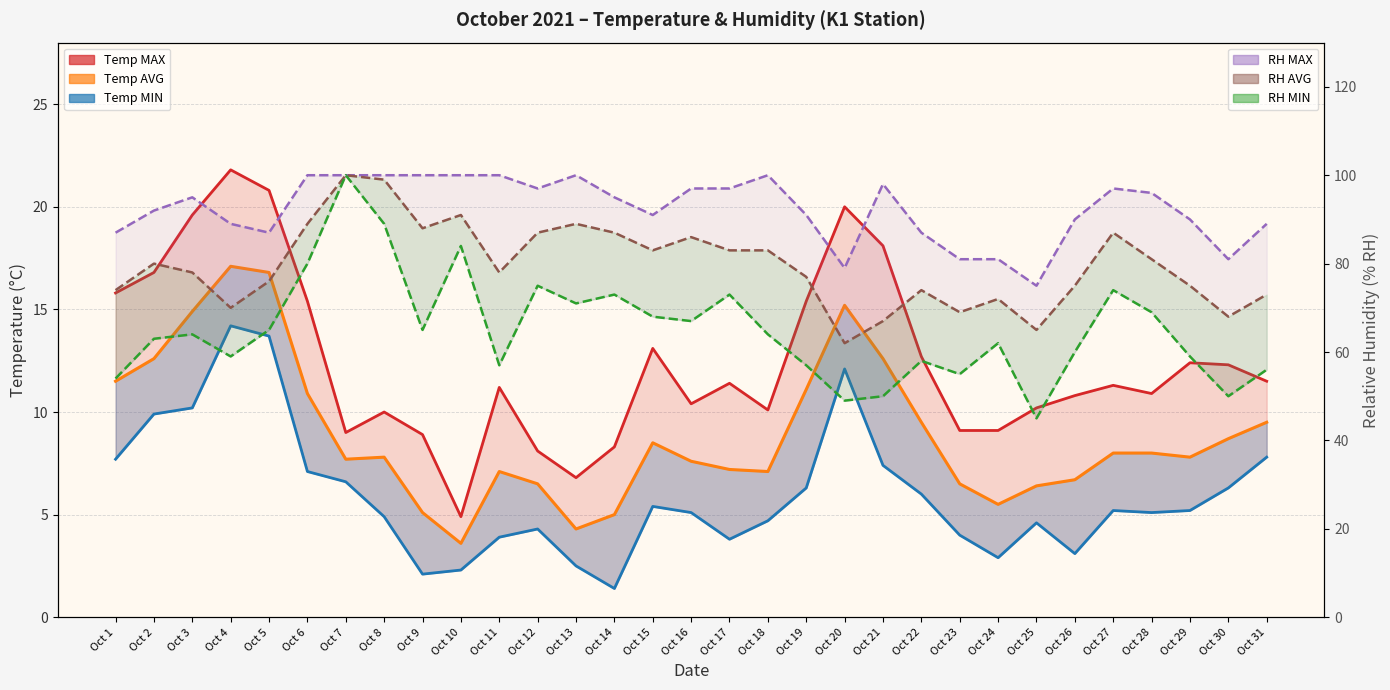

How many lines are shown in the chart?

6